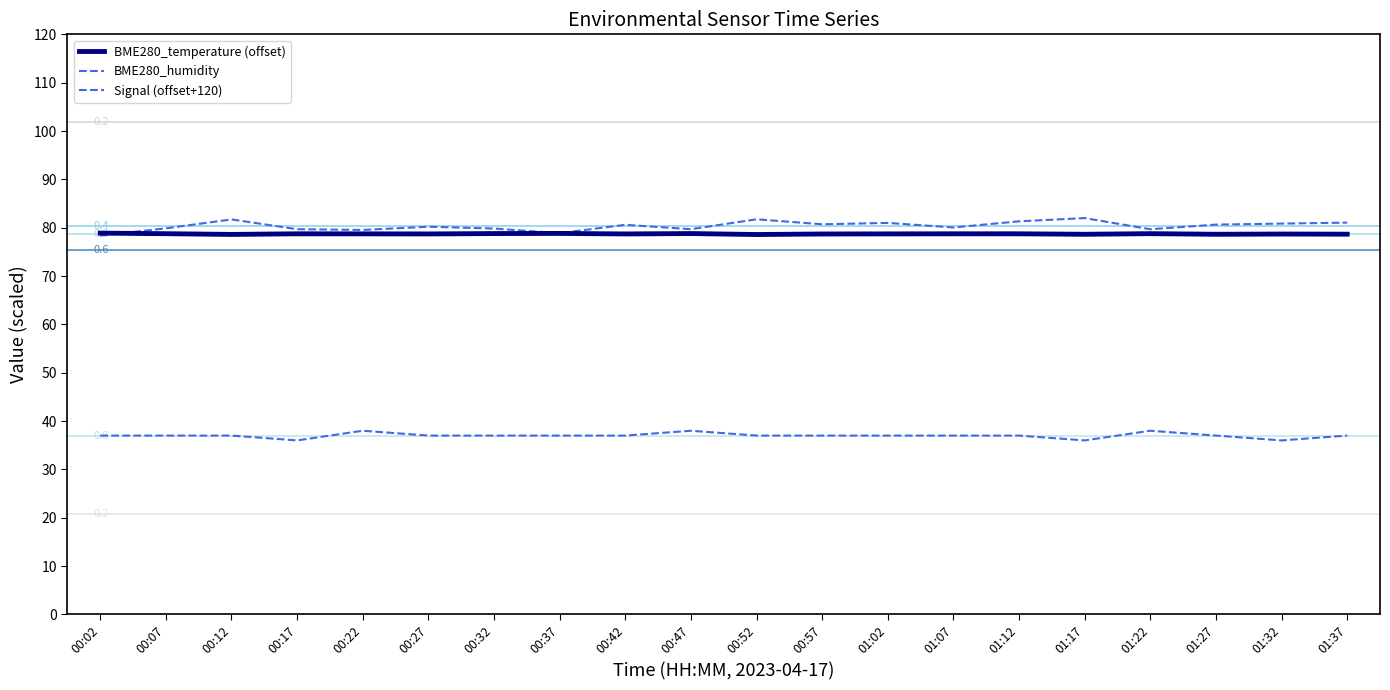

At which category does BME280_temperature (offset) reach its first local peak?

00:17